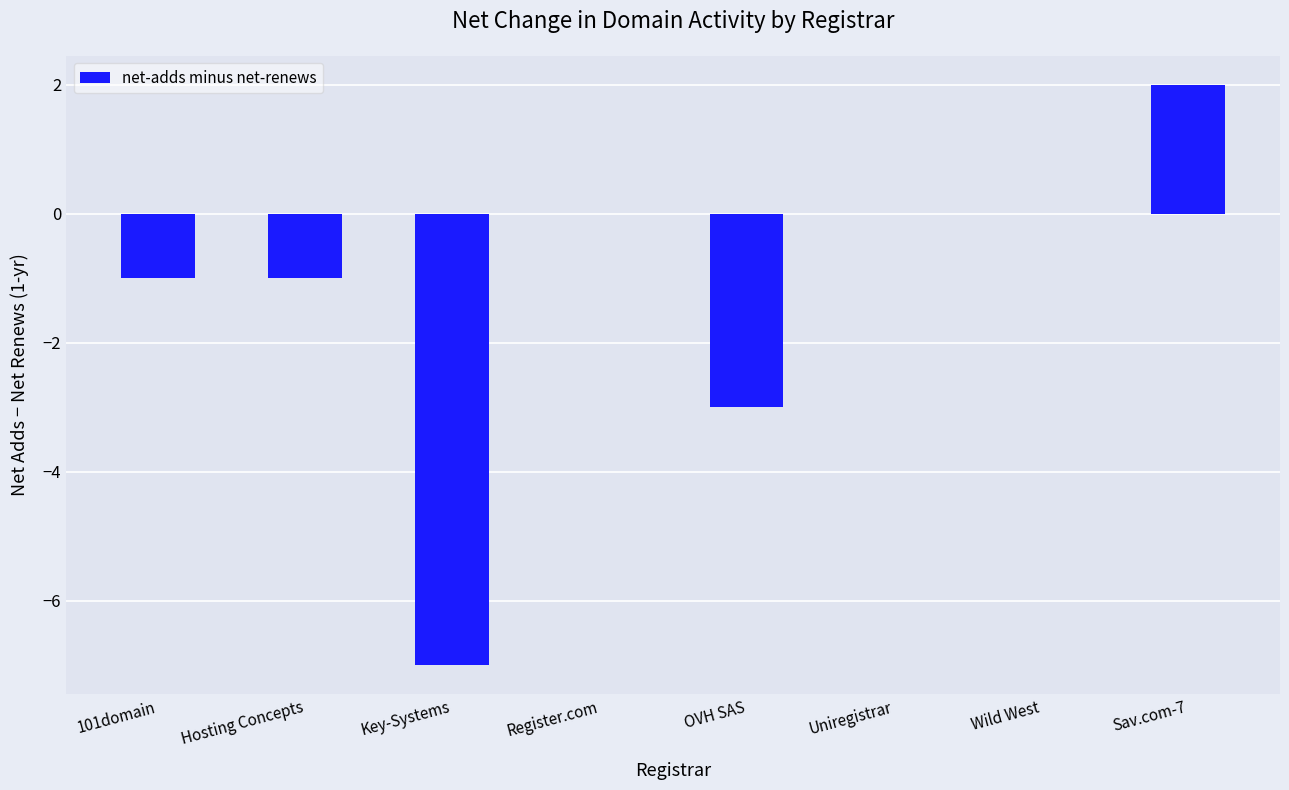

Read the value at OVH SAS.

-3